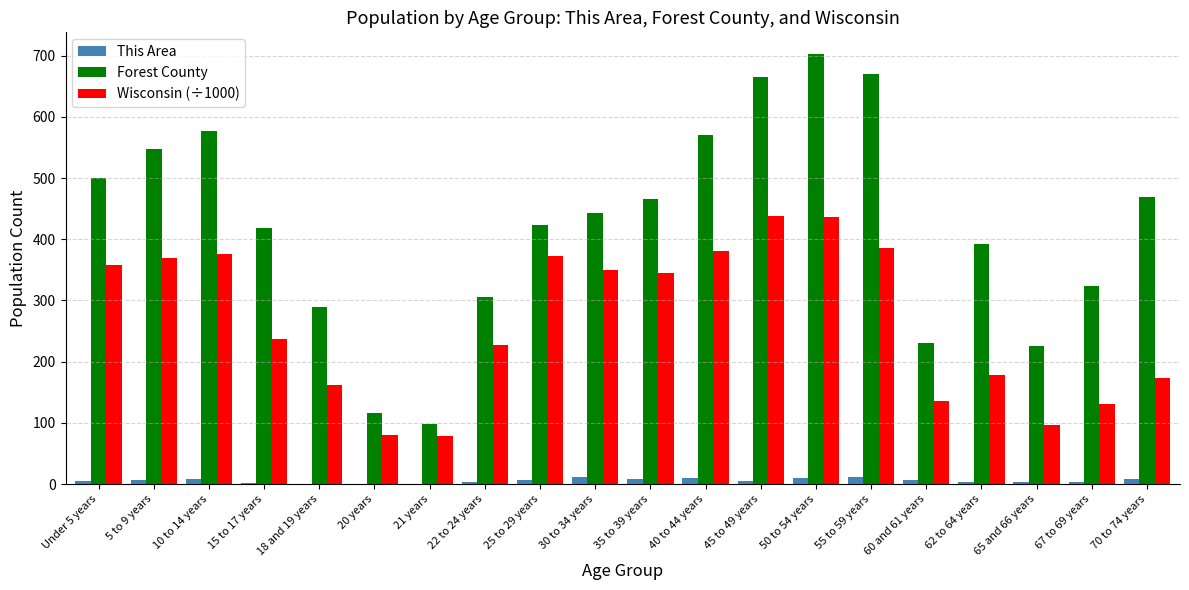

Which series has the widest spread of values?

Forest County